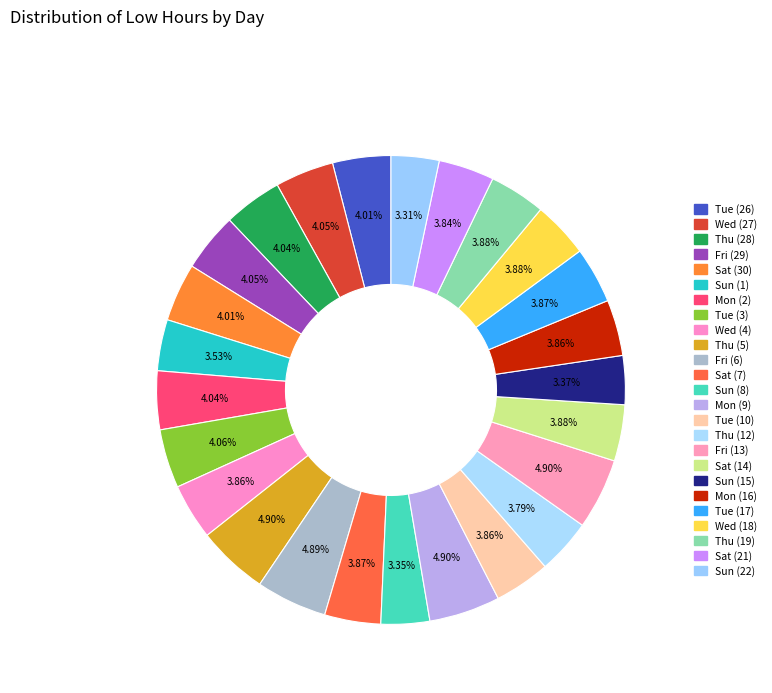

Rank the categories by value from lowest to highest.

Sun (22), Sun (8), Sun (15), Sun (1), Thu (12), Sat (21), Tue (10), Wed (4), Mon (16), Sat (7), Tue (17), Thu (19), Sat (14), Wed (18), Tue (26), Sat (30), Thu (28), Mon (2), Fri (29), Wed (27), Tue (3), Fri (6), Thu (5), Fri (13), Mon (9)